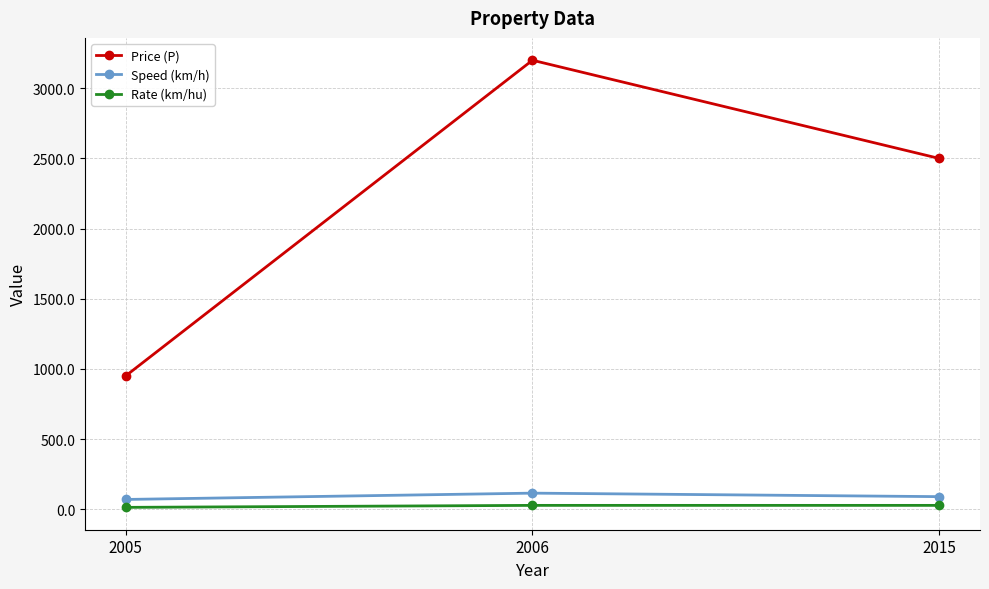

Between 2006 and 2015, which series saw the biggest shift?

Price (P)